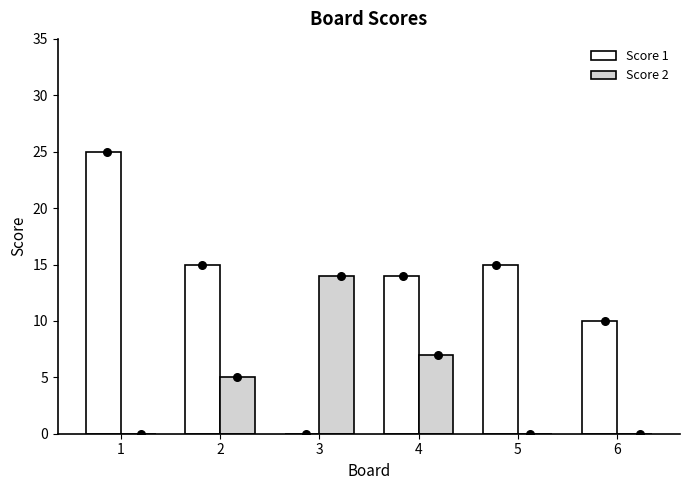

Which series has the largest total across all categories?

Score 1